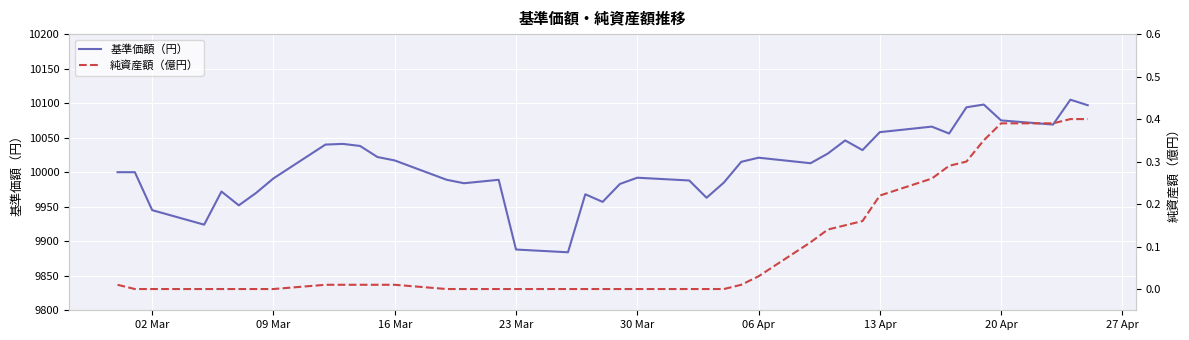

Which series has the largest total across all categories?

基準価額（円）